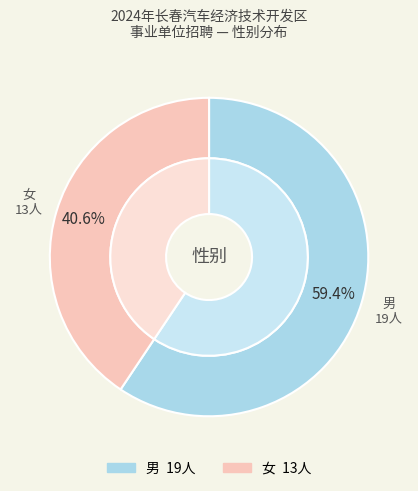

Which slice is the smallest?

女